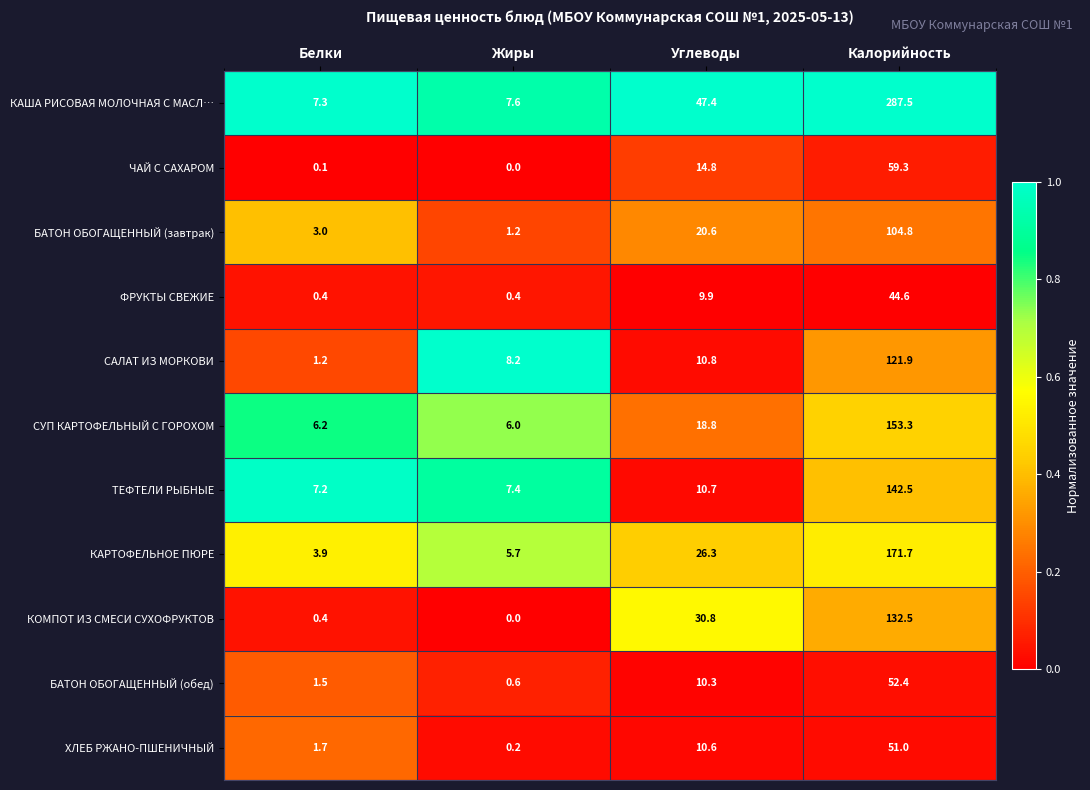

What is the sum of the ФРУКТЫ СВЕЖИЕ values at Жиры and Калорийность?

45.0